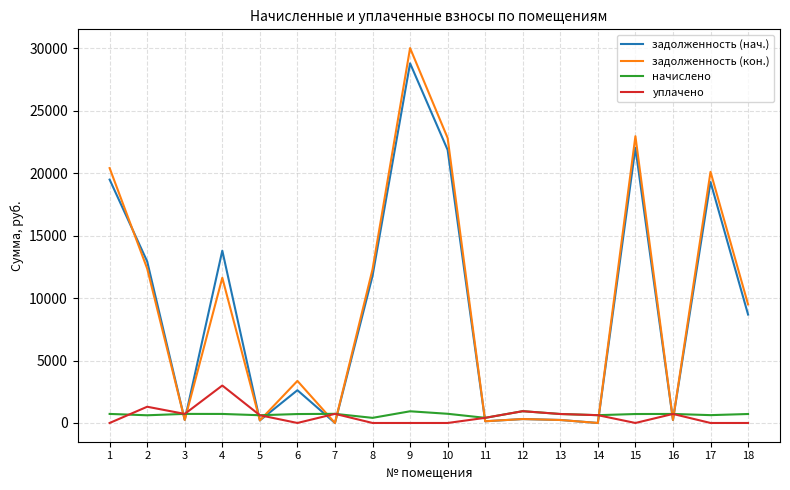

What is the difference between the maximum and second lowest values in the задолженность (кон.) series?

30026.5